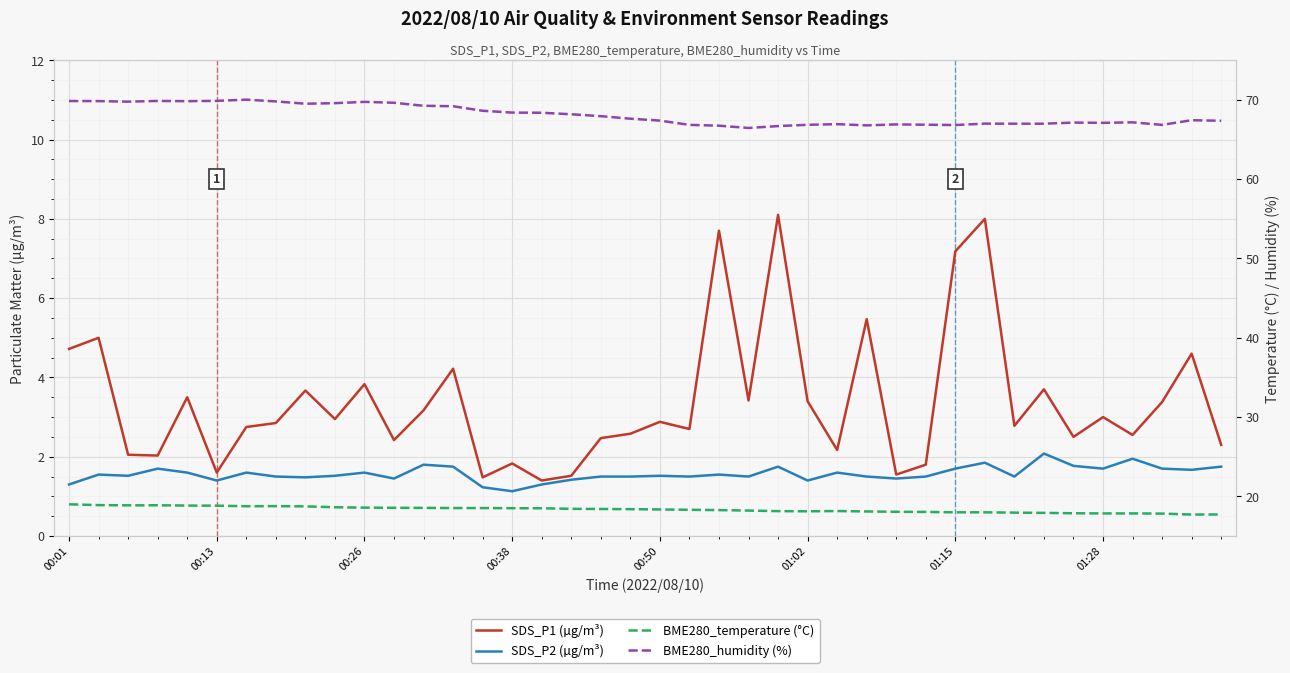

Is it true that SDS_P1 (µg/m³) equals 2.9 at 00:50?

True